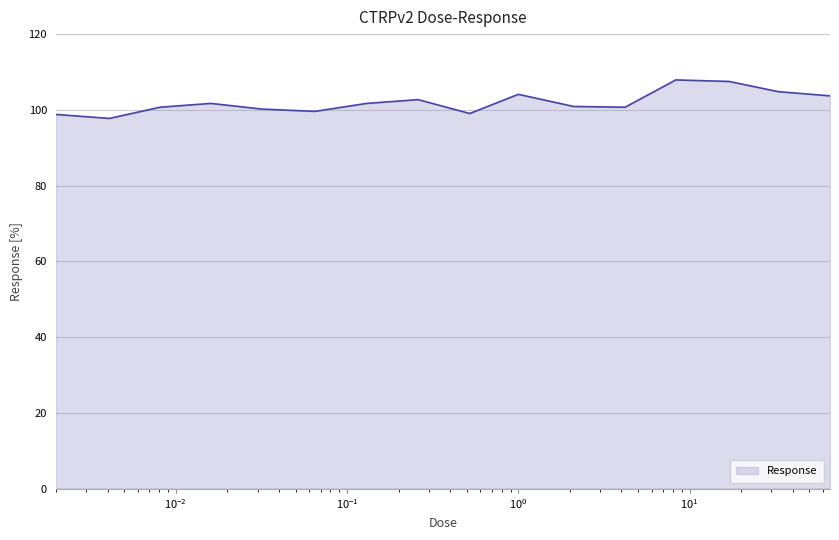

What is the maximum value shown in the chart?

107.9